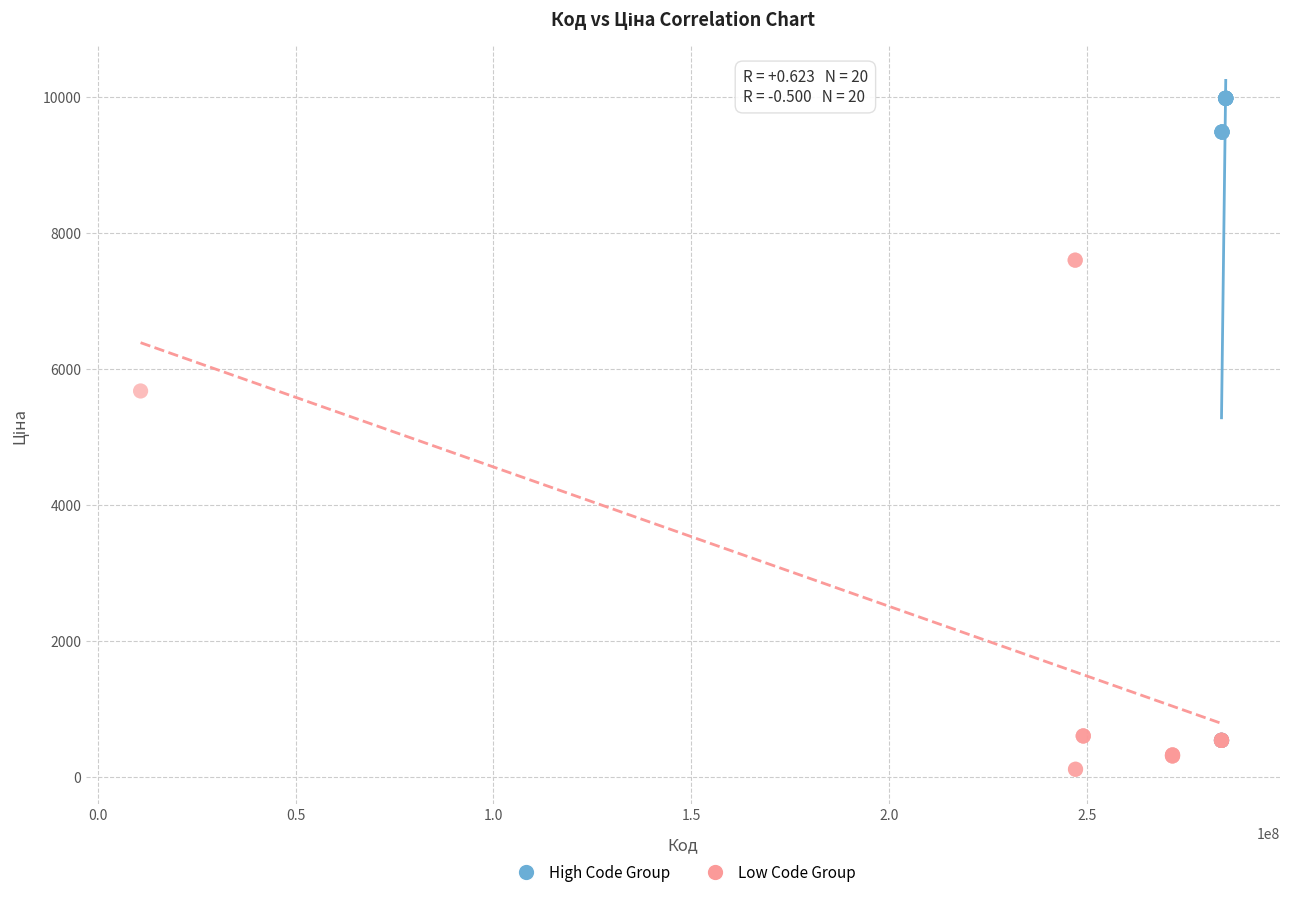

Which series contains the lowest Y value?

Low Code Group